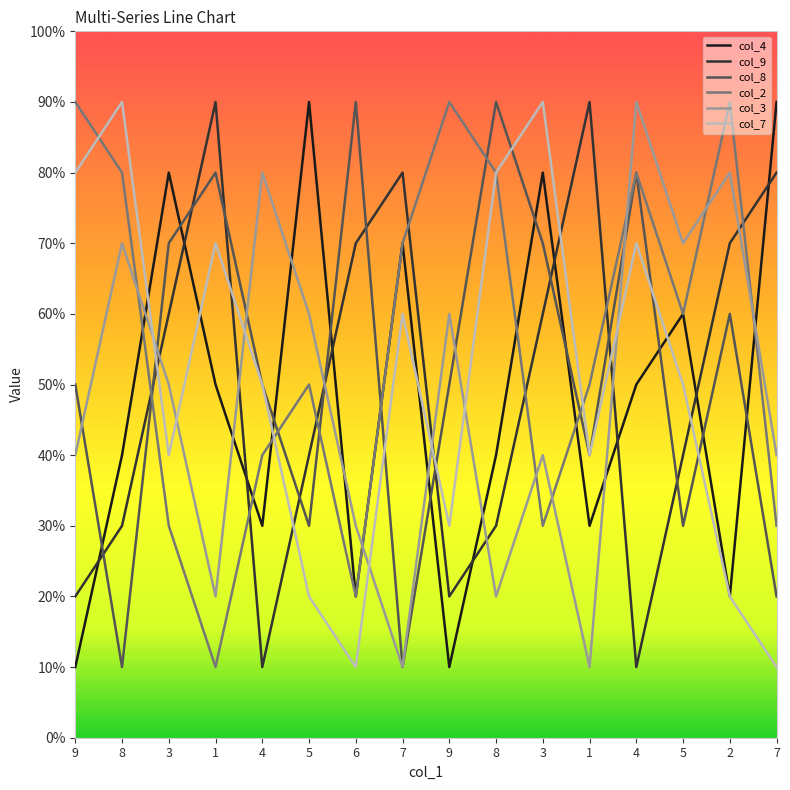

Reading left to right, what are all the values shown in this chart?

col_4: 1	4	8	5	3	9	2	7	1	4	8	3	5	6	2	9
col_9: 2	3	6	9	1	4	7	8	2	3	6	9	1	4	7	8
col_8: 5	1	7	8	5	3	9	1	5	9	7	4	8	3	6	2
col_2: 9	8	3	1	4	5	2	7	9	8	3	5	8	6	9	3
col_3: 4	7	5	2	8	6	3	1	6	2	4	1	9	7	8	4
col_7: 8	9	4	7	5	2	1	6	3	8	9	4	7	5	2	1